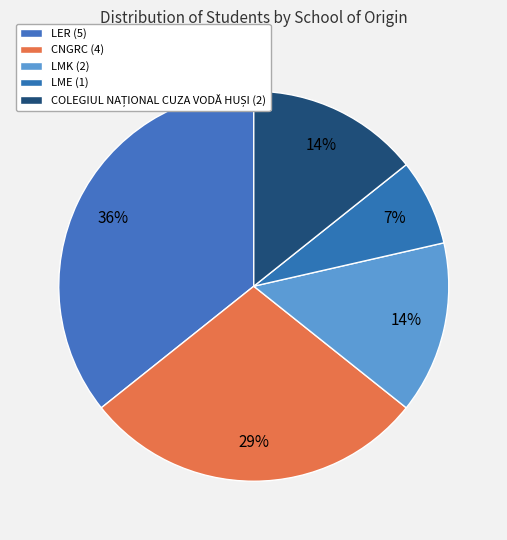

Does LER account for over 50% of the chart?

No